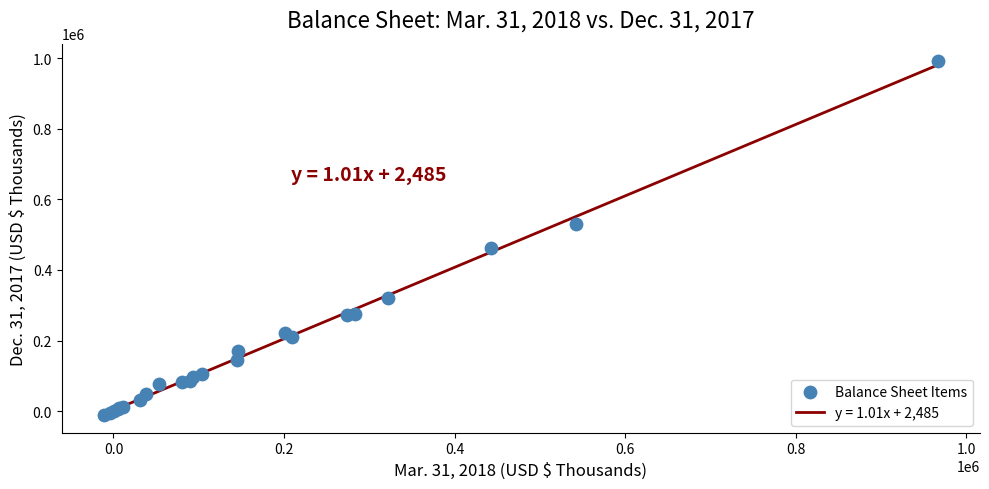

What Y value in the scatter plot is closest to 490314?

462764